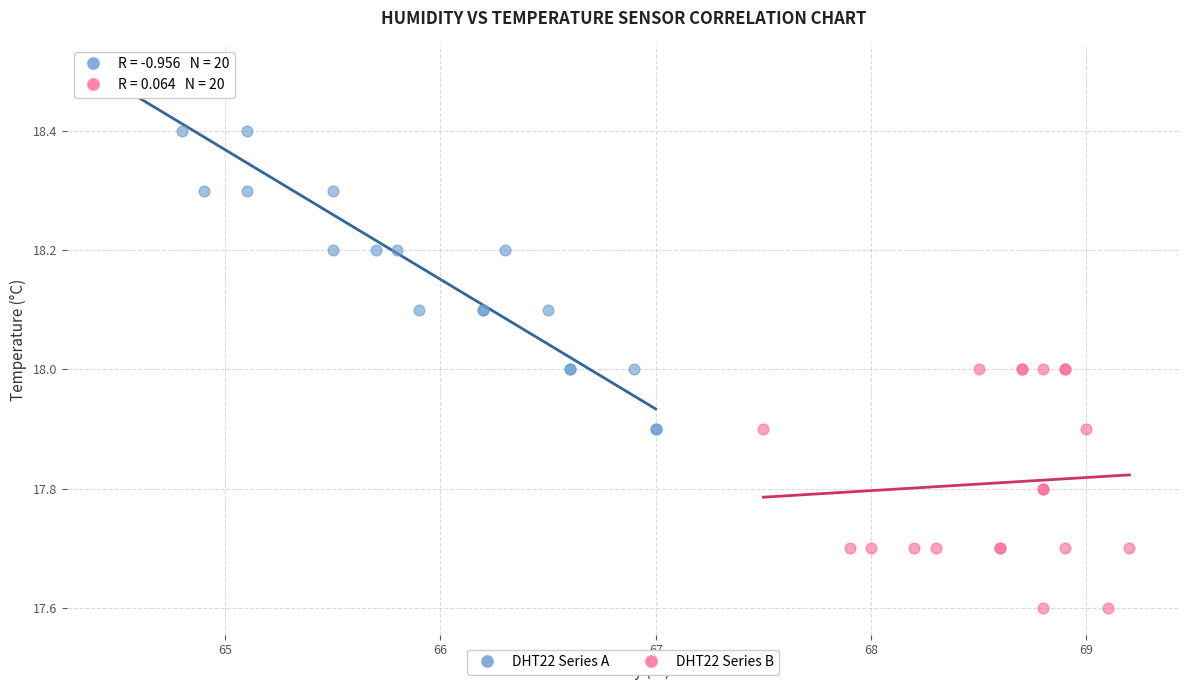

What are all the series names shown in the legend?

DHT22 Series A, DHT22 Series B